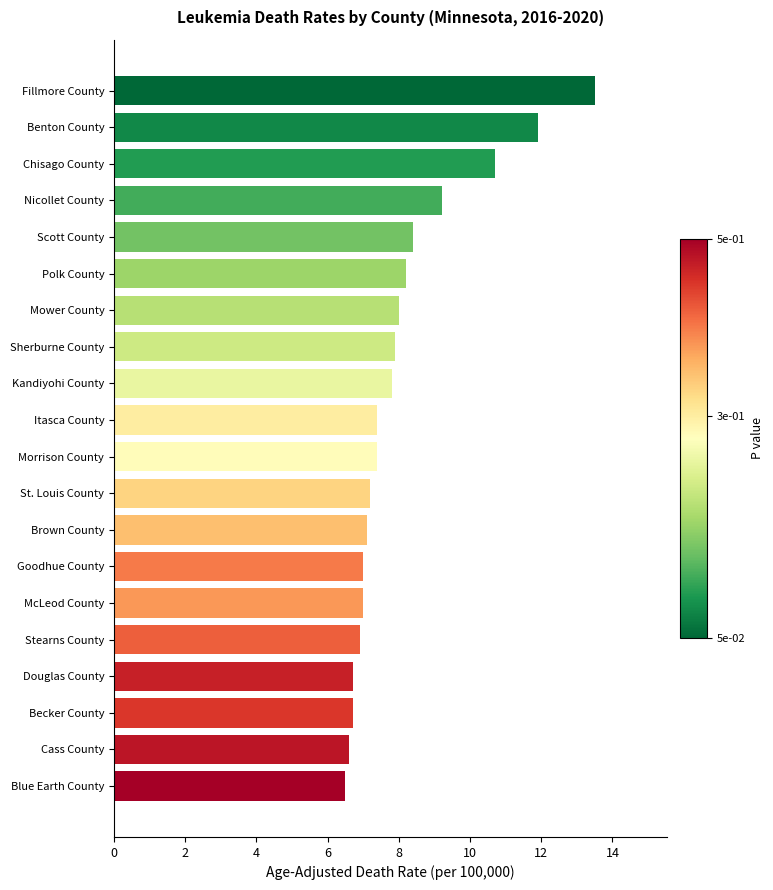

Are the bars grouped side by side (vs. stacked)?

No